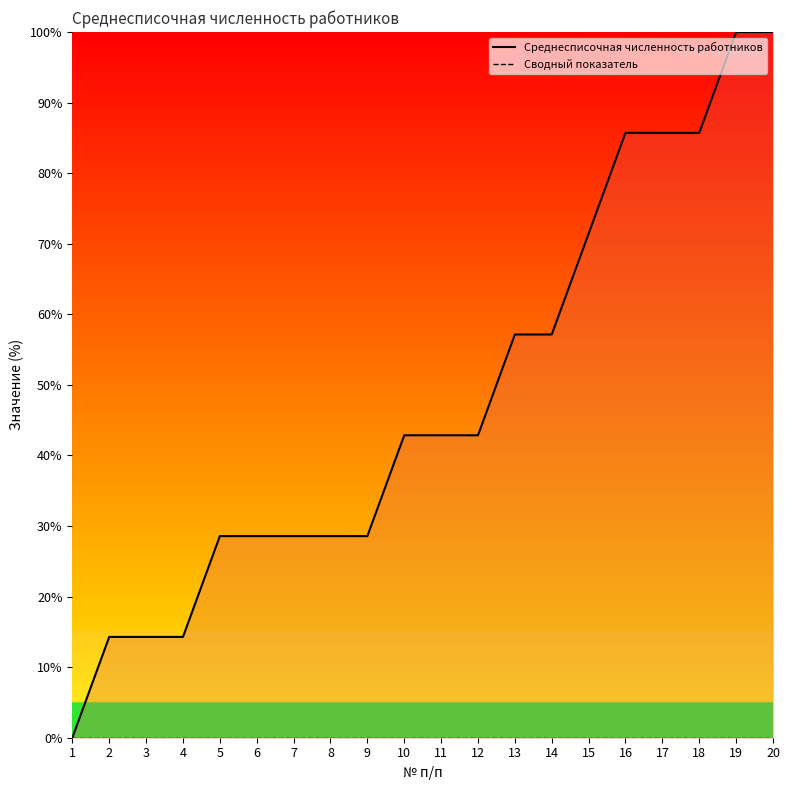

What is the total value across all series at 11?

42.9